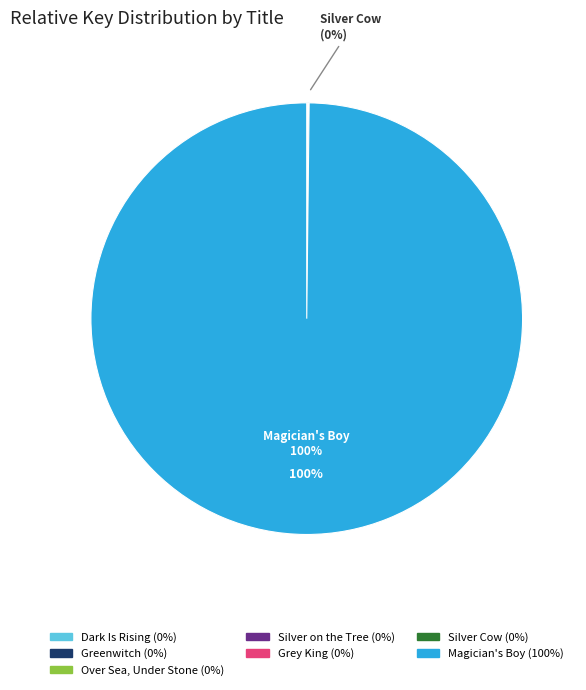

Does Magician's Boy represent more than half of the total?

Yes